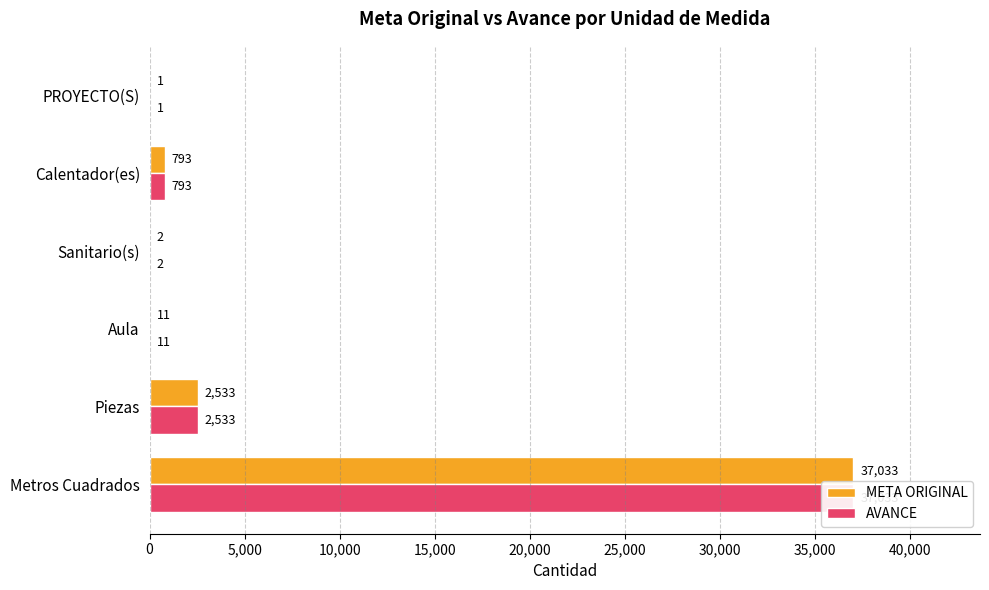

Which series has the largest range (max minus min)?

META ORIGINAL